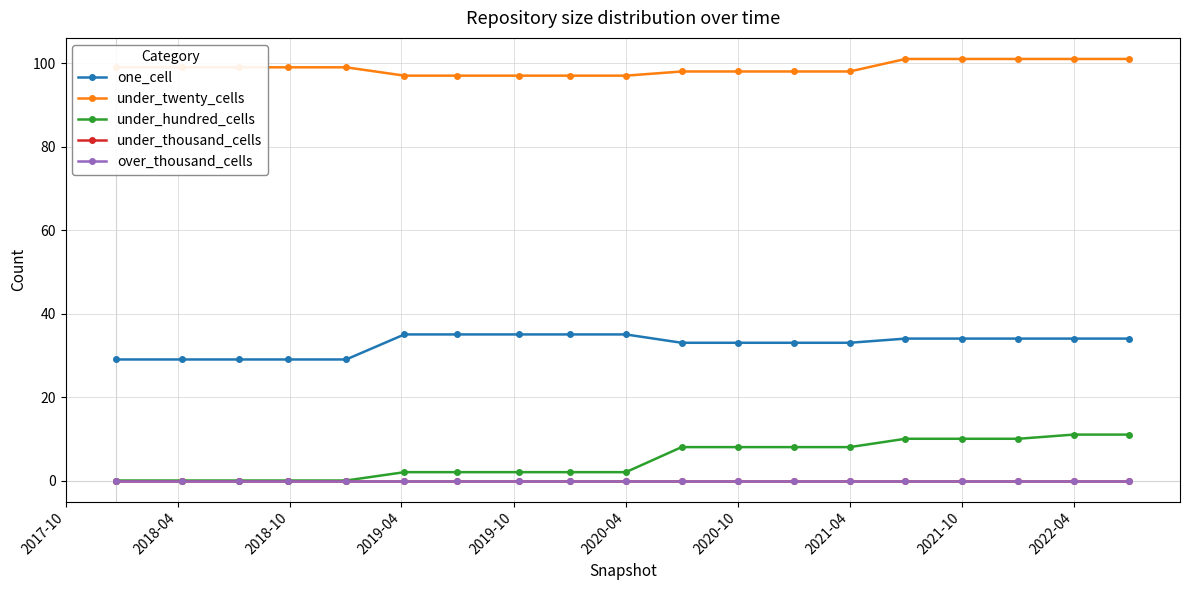

At how many categories does at least one series exceed 79?

19